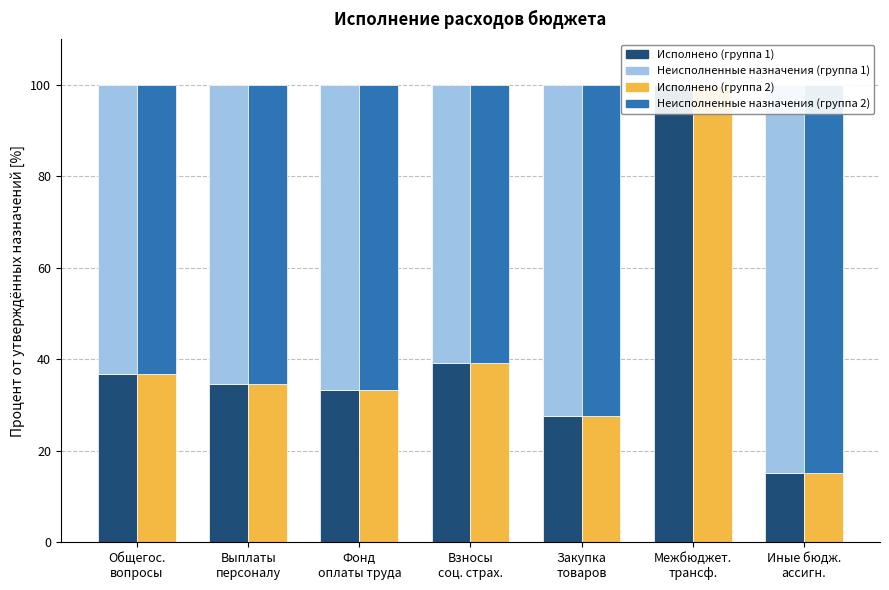

The Неисполненные назначения series shows 72.4 at Закупка
товаров. True or false?

True